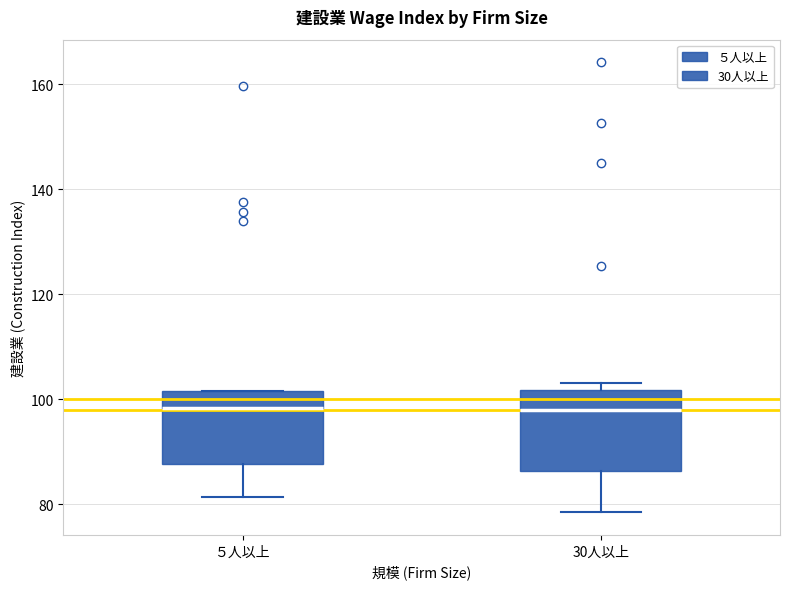

Reading left to right, transcribe this box plot: for each box, give where its median line is, the range the box spans, and where its two whiskers end, as read against the y-axis. The values are not printed on the chart, so give them approximately, as read against the axis.

５人以上: median 98, box 88 to 102, whiskers 82 to 102
30人以上: median 98, box 86 to 102, whiskers 78 to 104